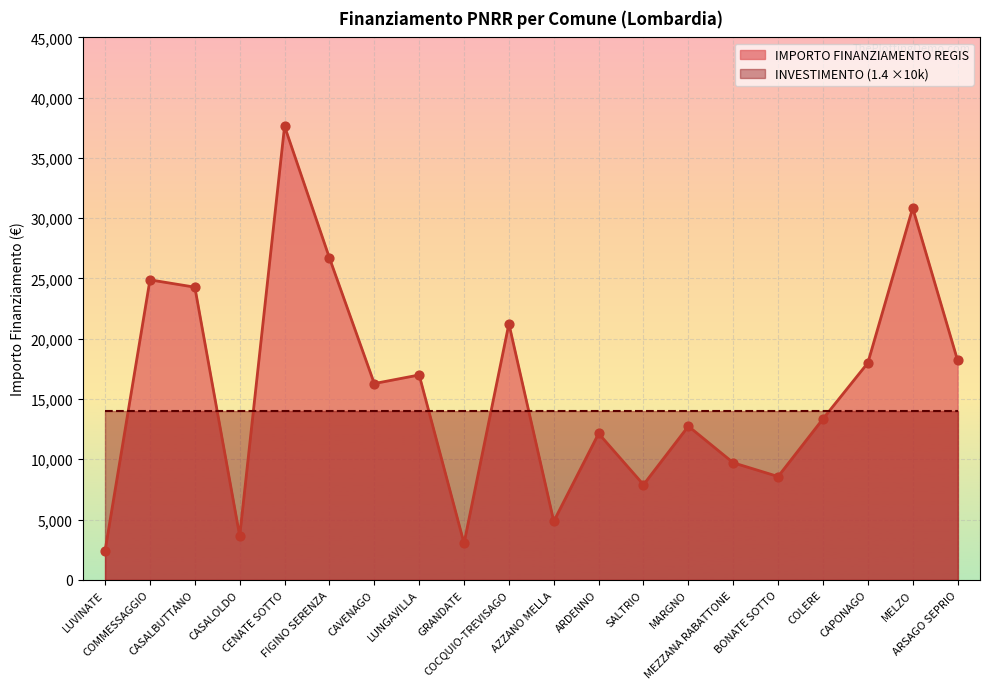

Which has a higher value, COMMESSAGGIO or LUVINATE?

COMMESSAGGIO